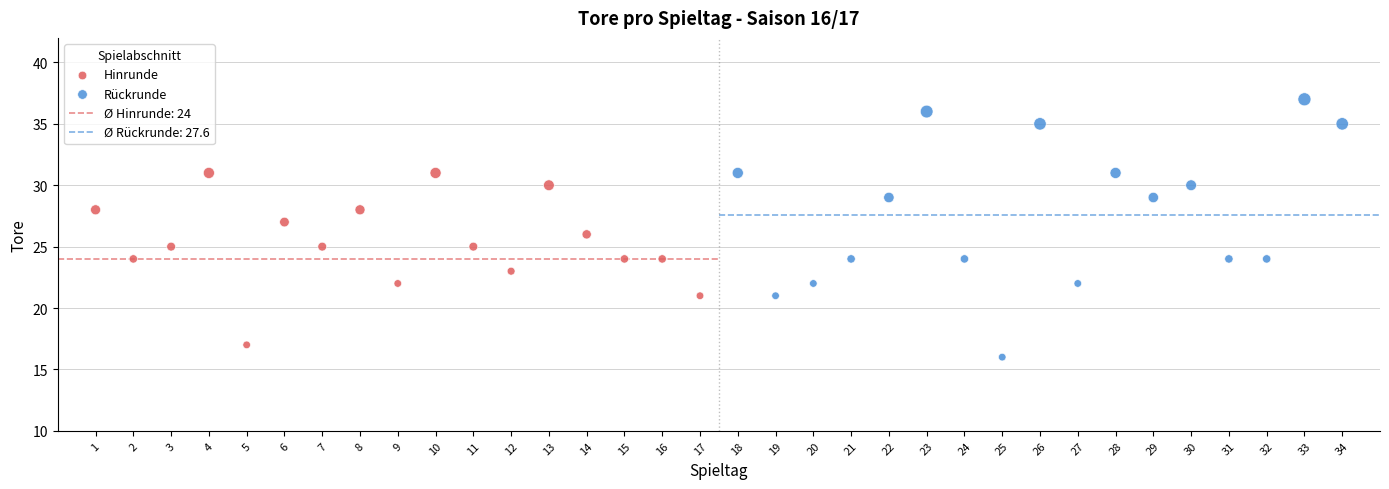

Which series contains the highest Y value?

Rückrunde